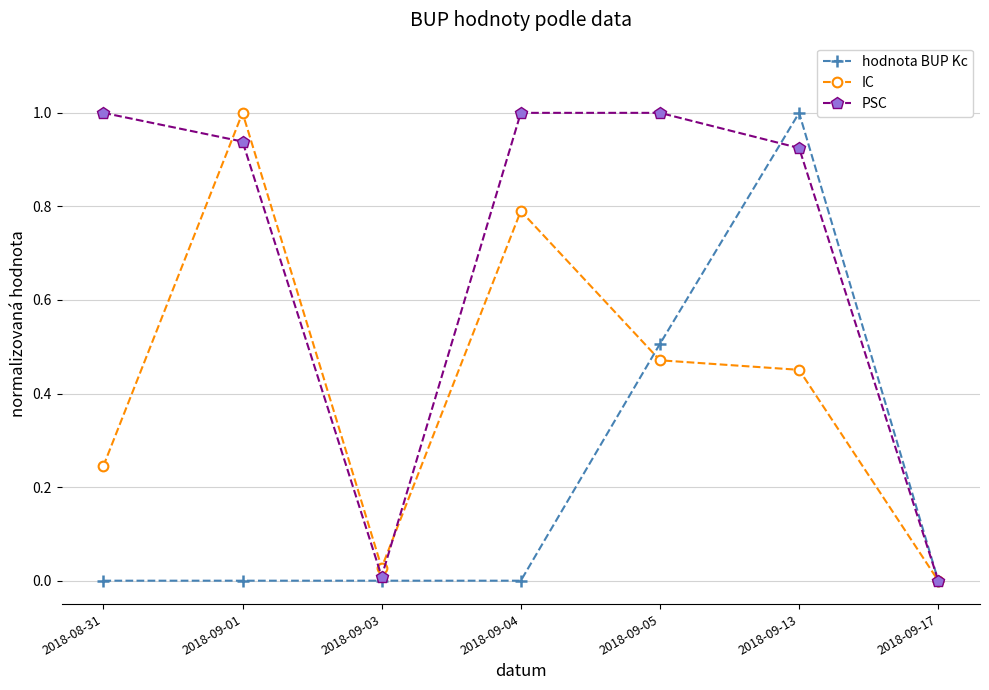

In IC, how many points are lower than both neighbors (excluding endpoints)?

1